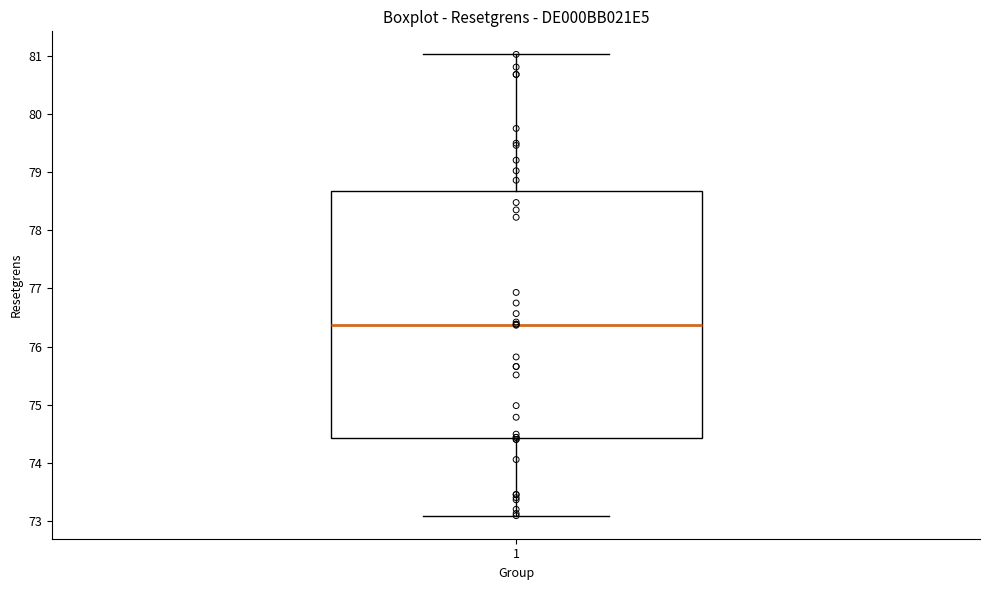

Transcribe this box plot: give where the median line is, the range the box spans, and where the two whiskers end, as read against the y-axis. The values are not printed on the chart, so give them approximately, as read against the axis.

median 76.4, box 74.4 to 78.7, whiskers 73.1 to 81.0